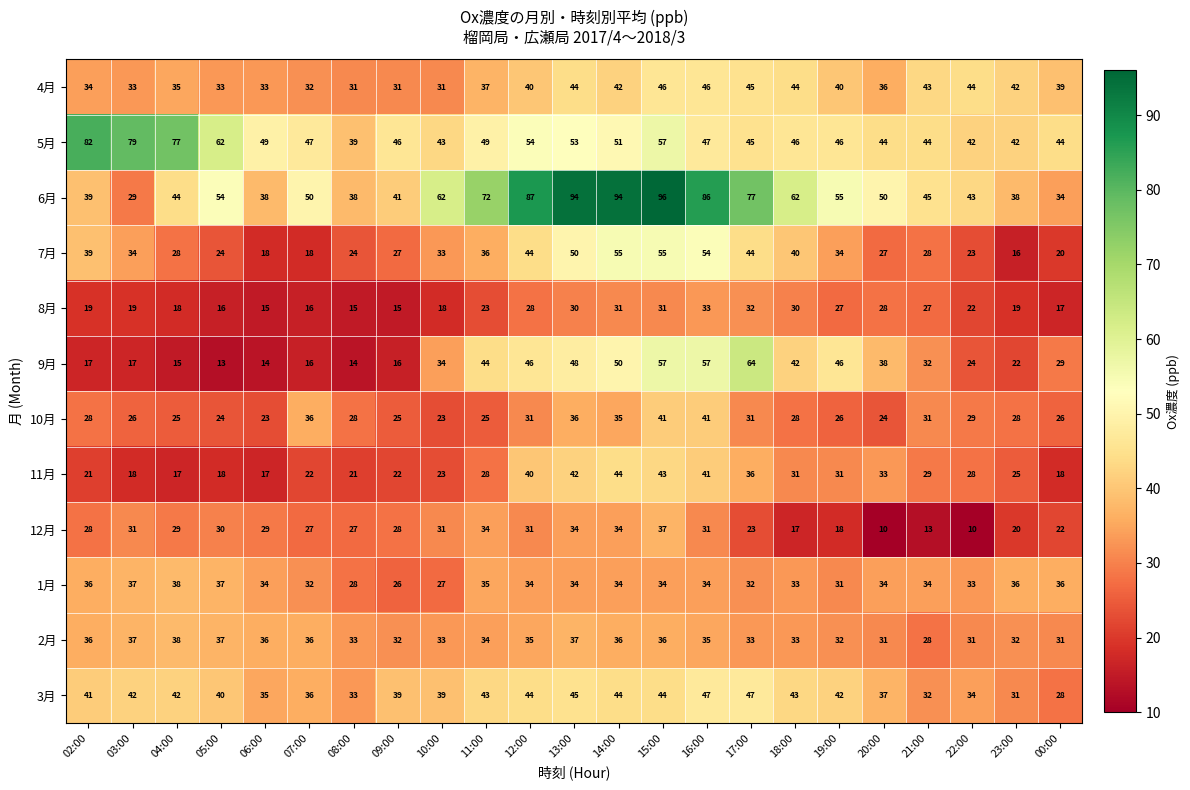

At which category is the sum across all series the highest?

15:00